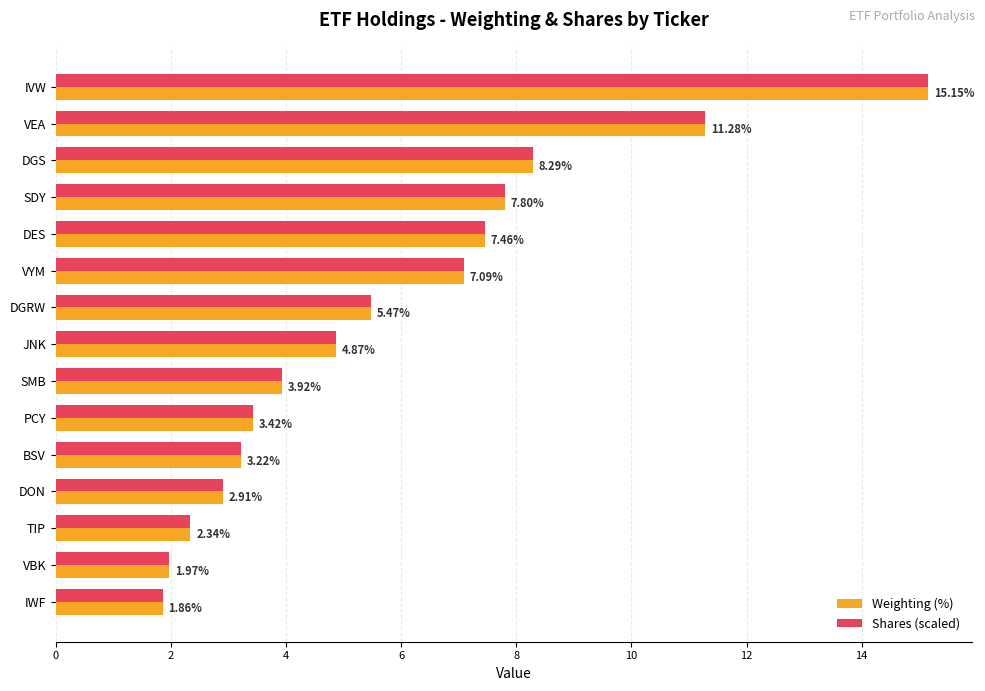

Which category has the lowest value in the Weighting (%) series?

IWF